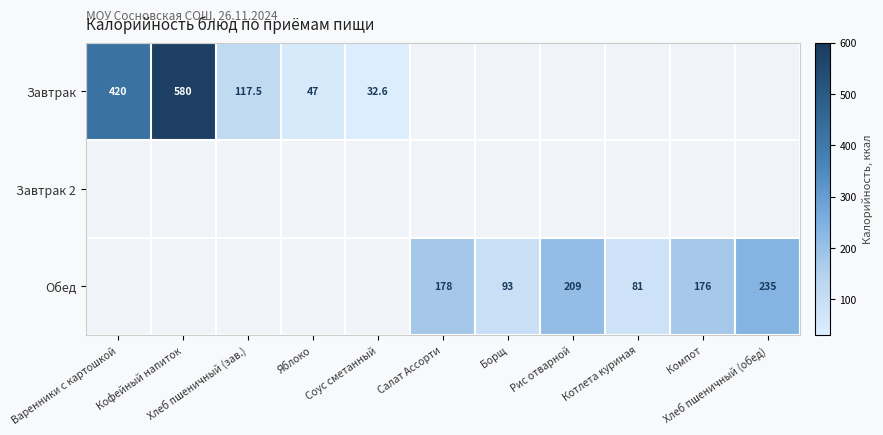

The Обед series shows 0.0 at Яблоко. True or false?

True